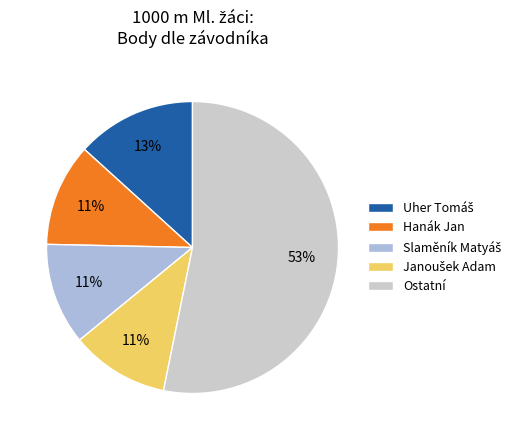

To the nearest percent, what is the difference between the largest and smallest slice percentages?

42%